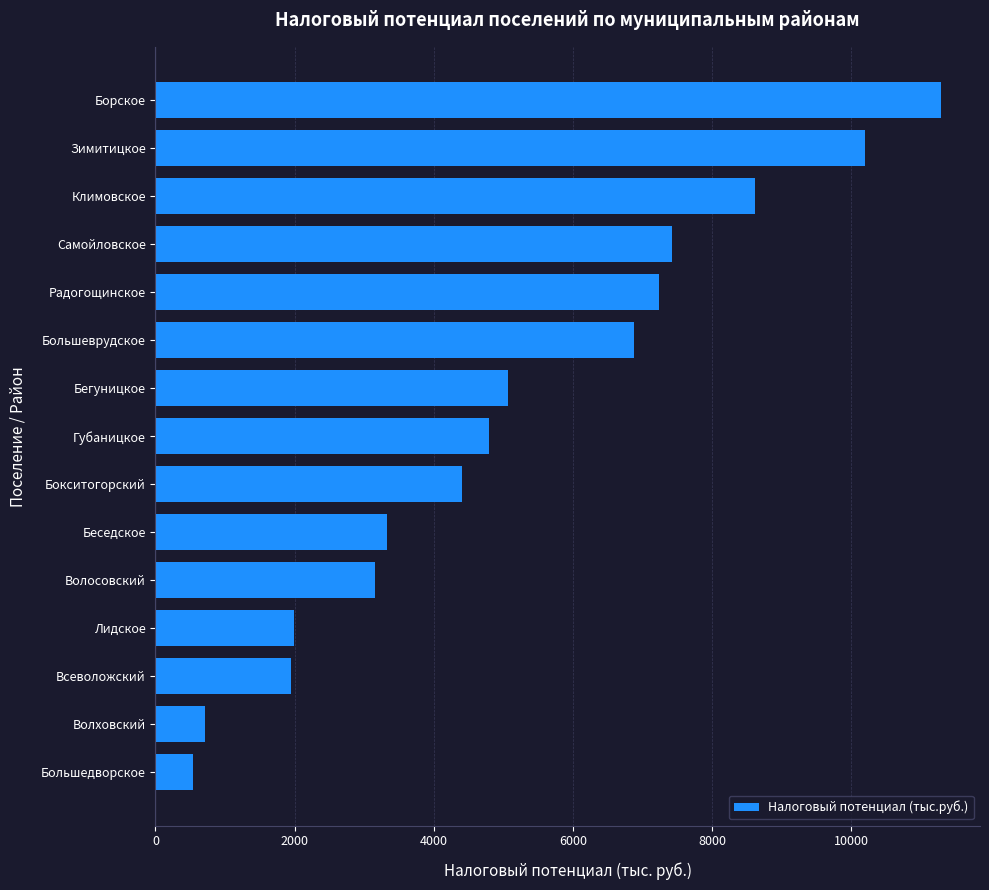

True or false: the data shows 6871.1 at Большеврудское.

True